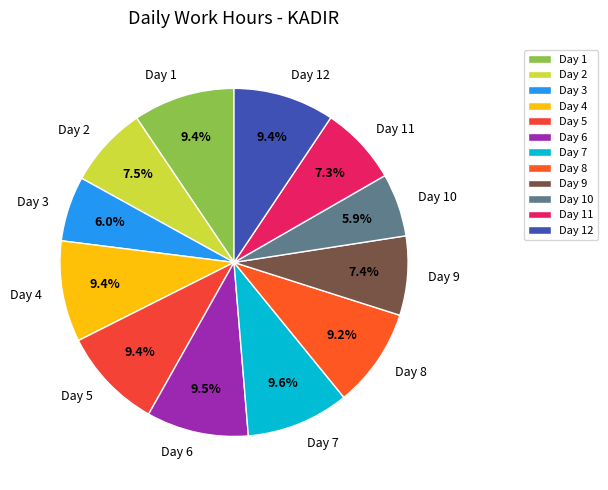

To the nearest percent, what is the average slice percentage?

8%